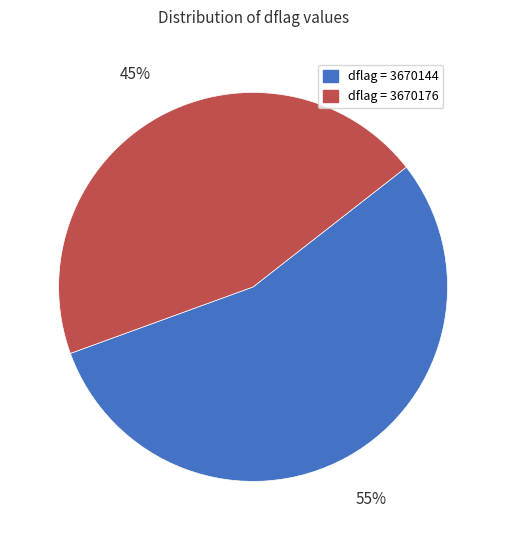

Is it true that dflag = 3670176 is 33% of the pie?

False